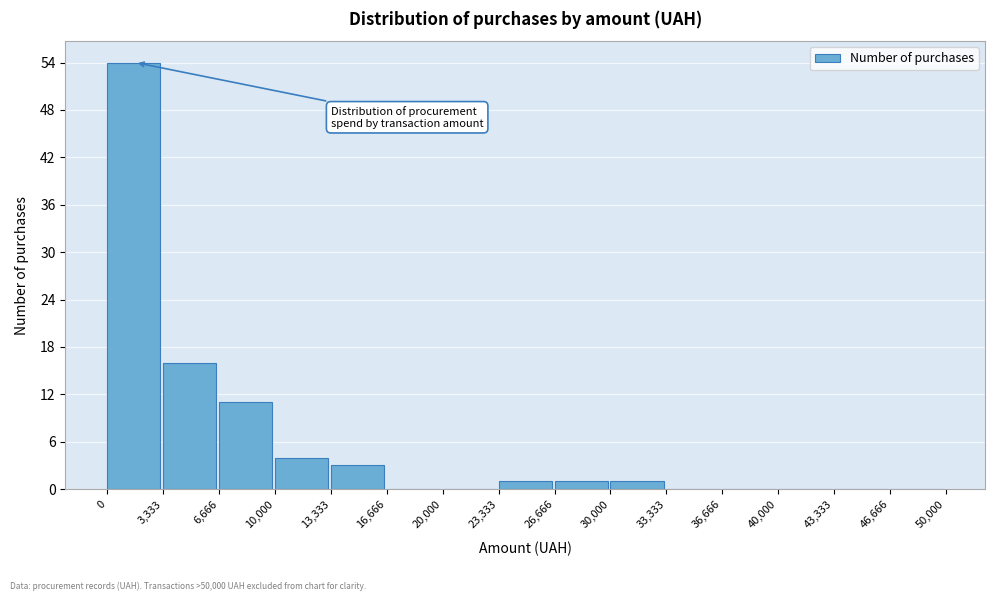

Which range on the x-axis has the tallest bar?

0 to 3,333